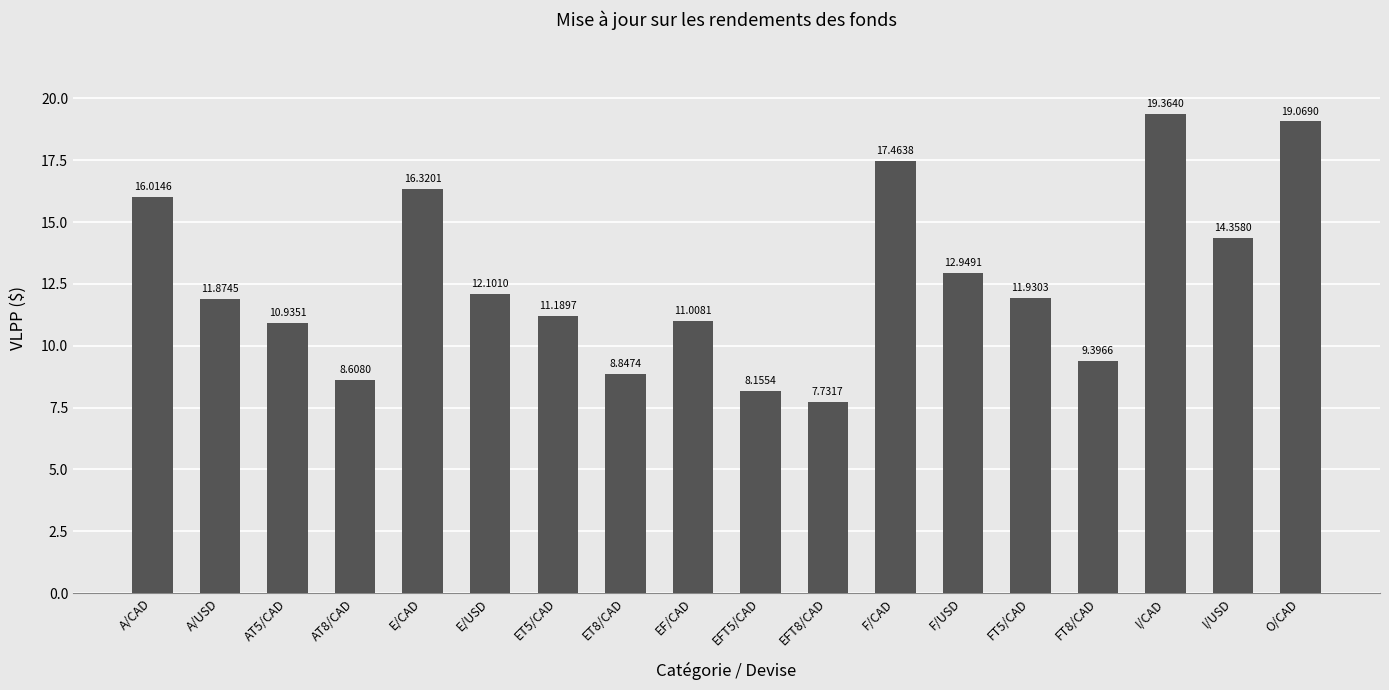

What is the smallest value displayed?

7.7